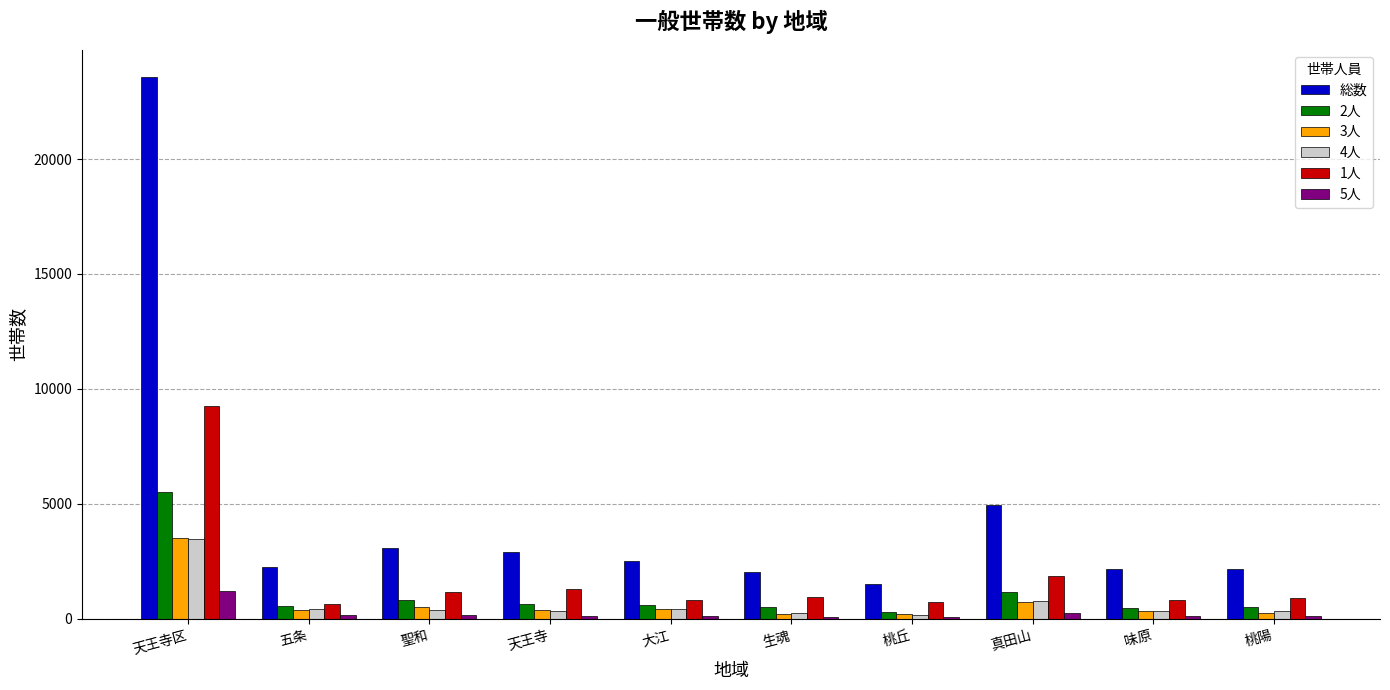

What is the sum of all 1人 values?

18556